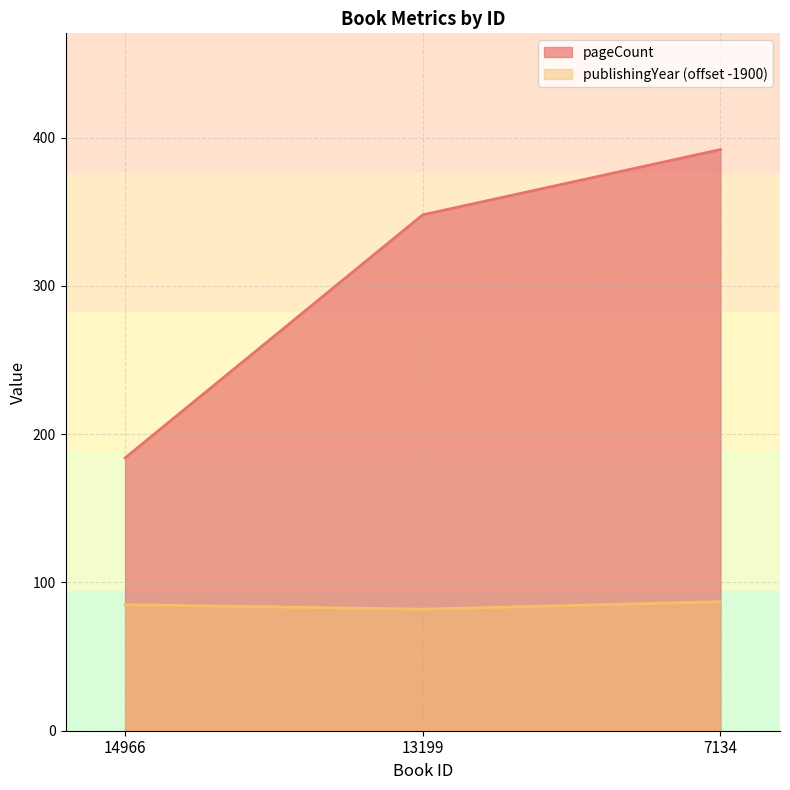

What is the value of the pageCount point at the 3rd from the left?

392